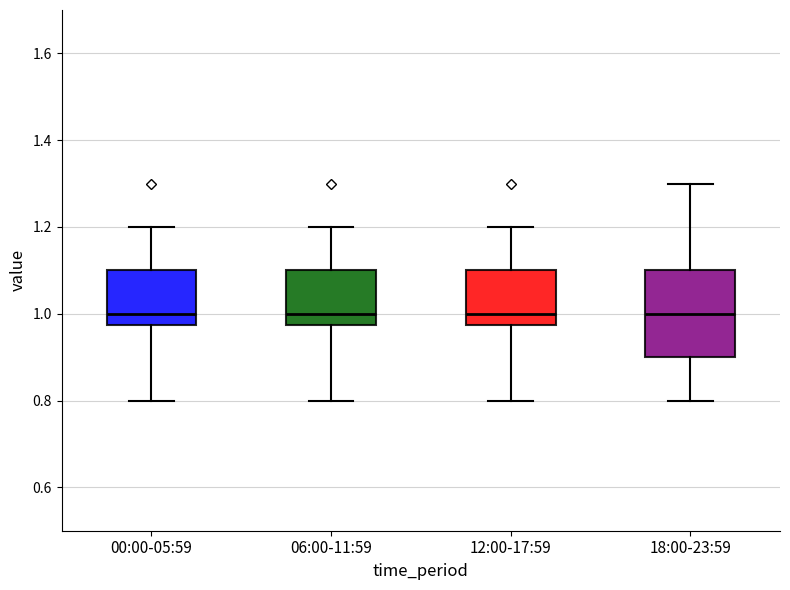

Which box is the tallest, from its lower edge to its upper edge?

18:00-23:59